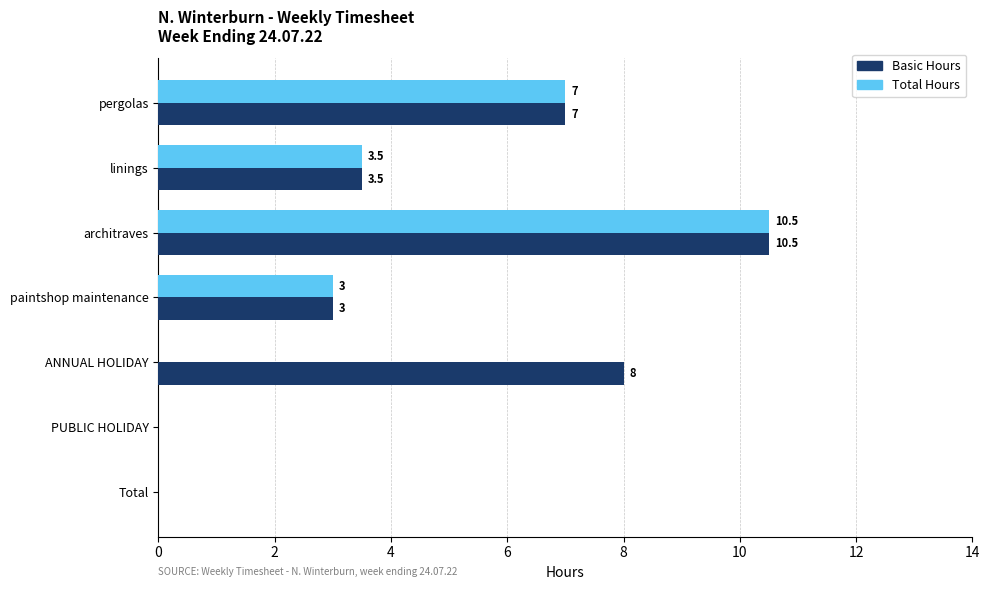

What is the sum of all Total Hours values?

24.0